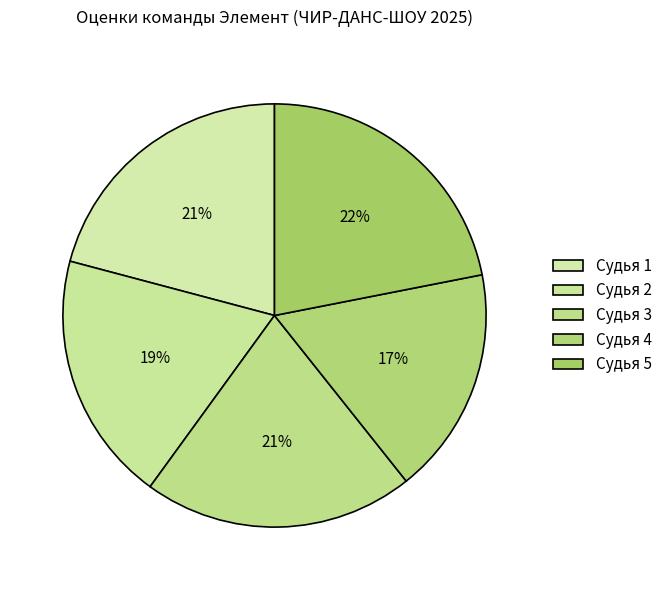

How many slices are in this pie chart?

5